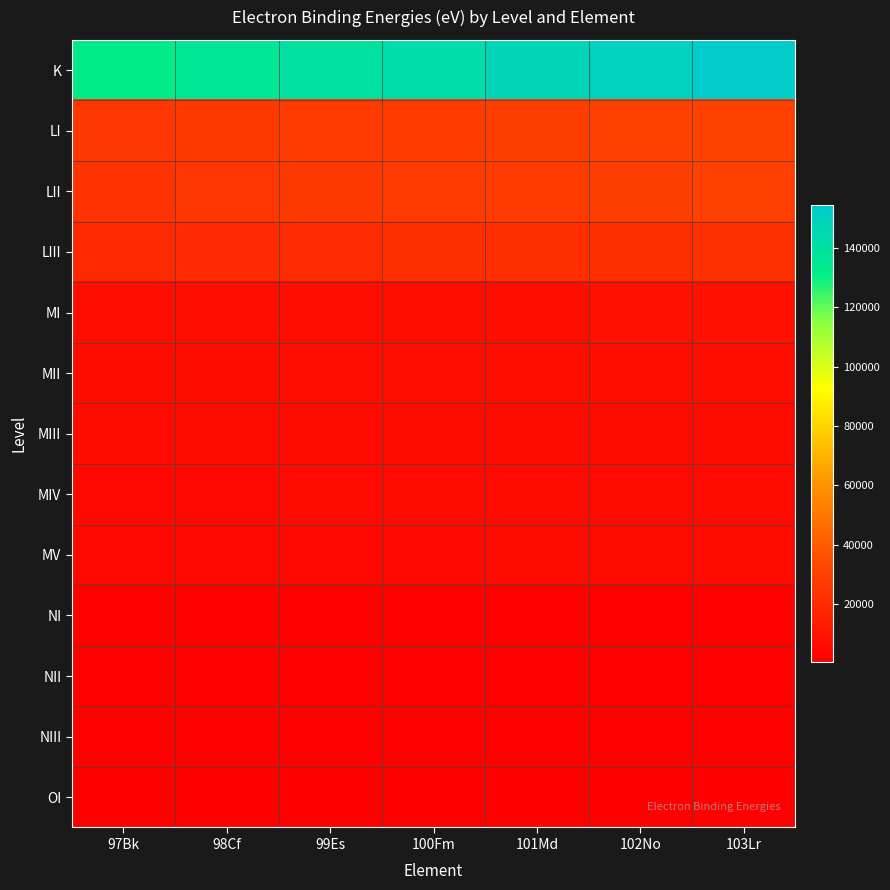

What is the minimum value shown in the chart?

398